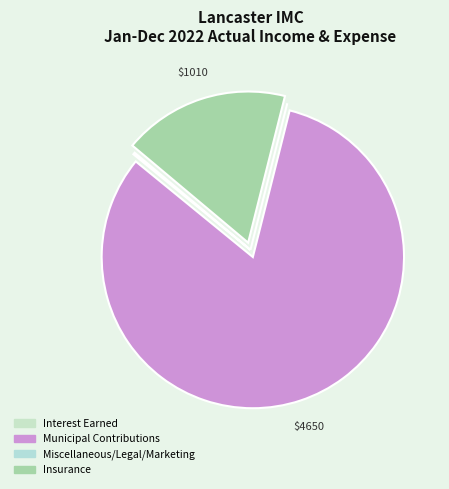

To the nearest percent, what is the combined percentage of Interest Earned and Municipal Contributions?

82%